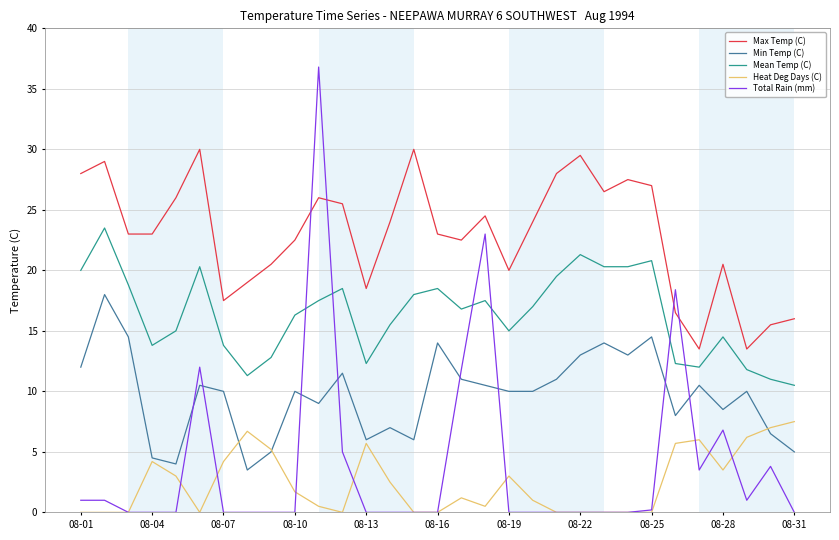

How many lines are shown in the chart?

5